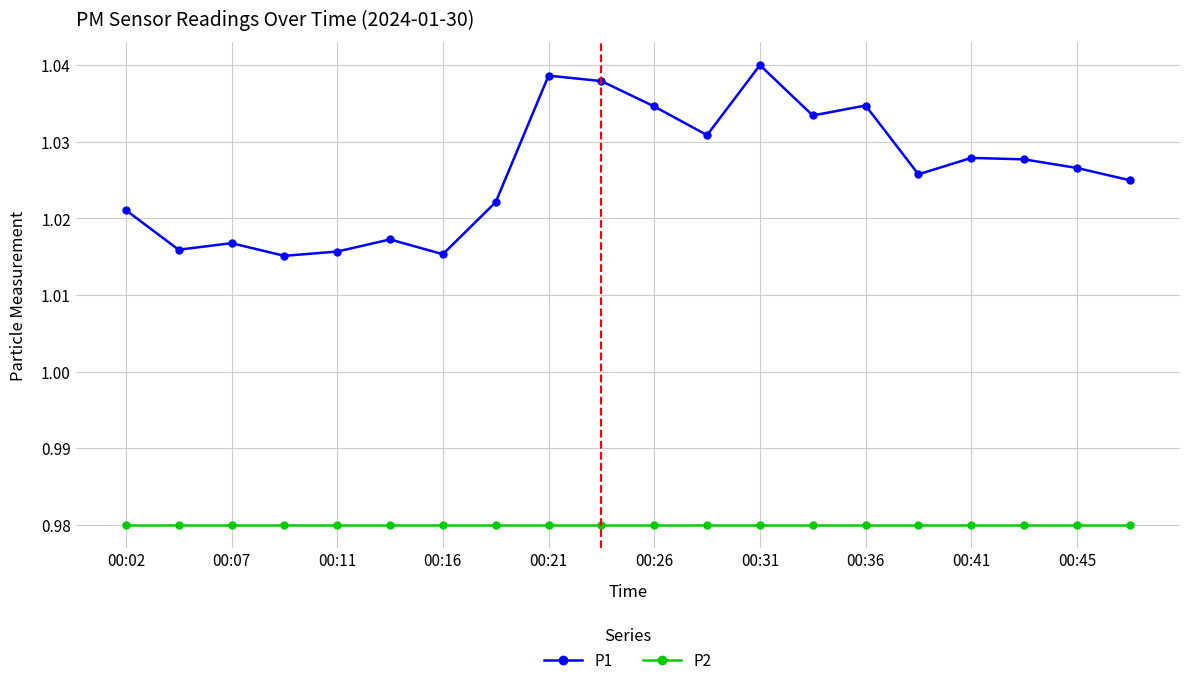

Which series has the largest total across all categories?

P1